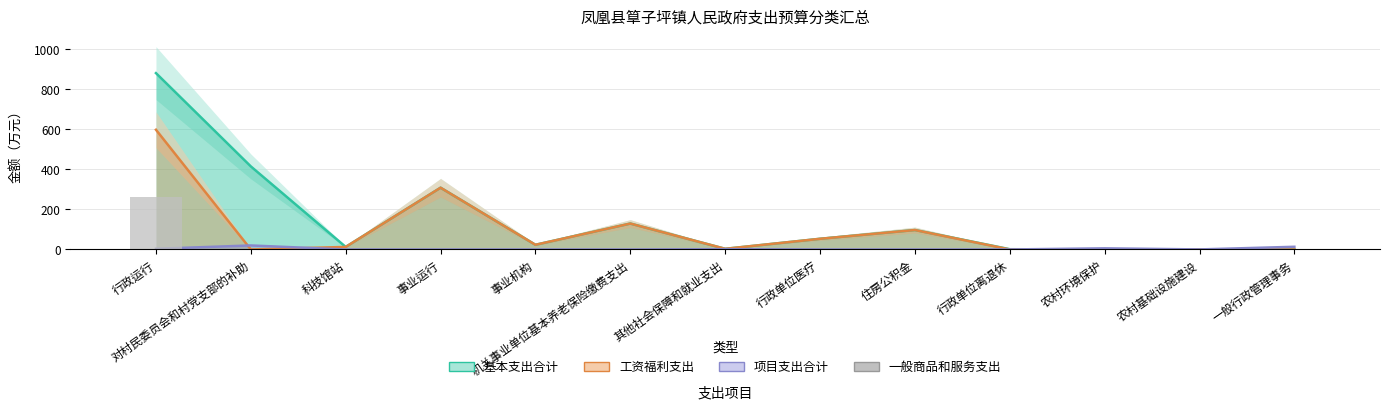

What is the total value across all series at 科技馆站?

25.4